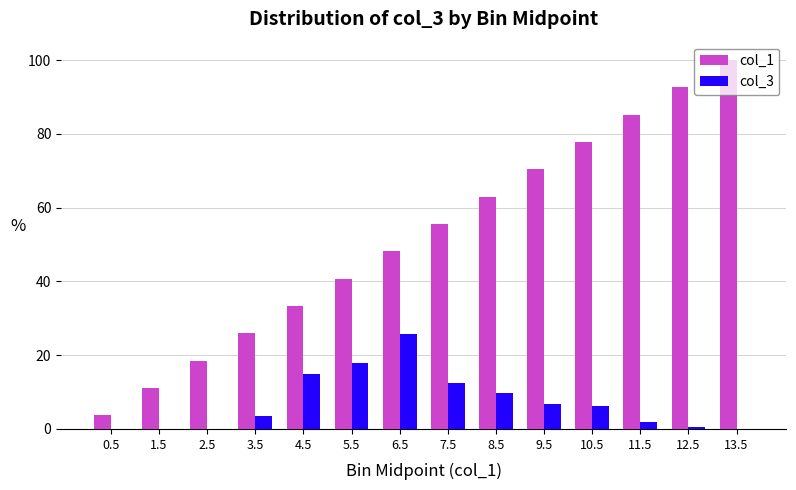

Is the value of col_1 at 8.5 greater than the value of col_3 at 8.5?

Yes